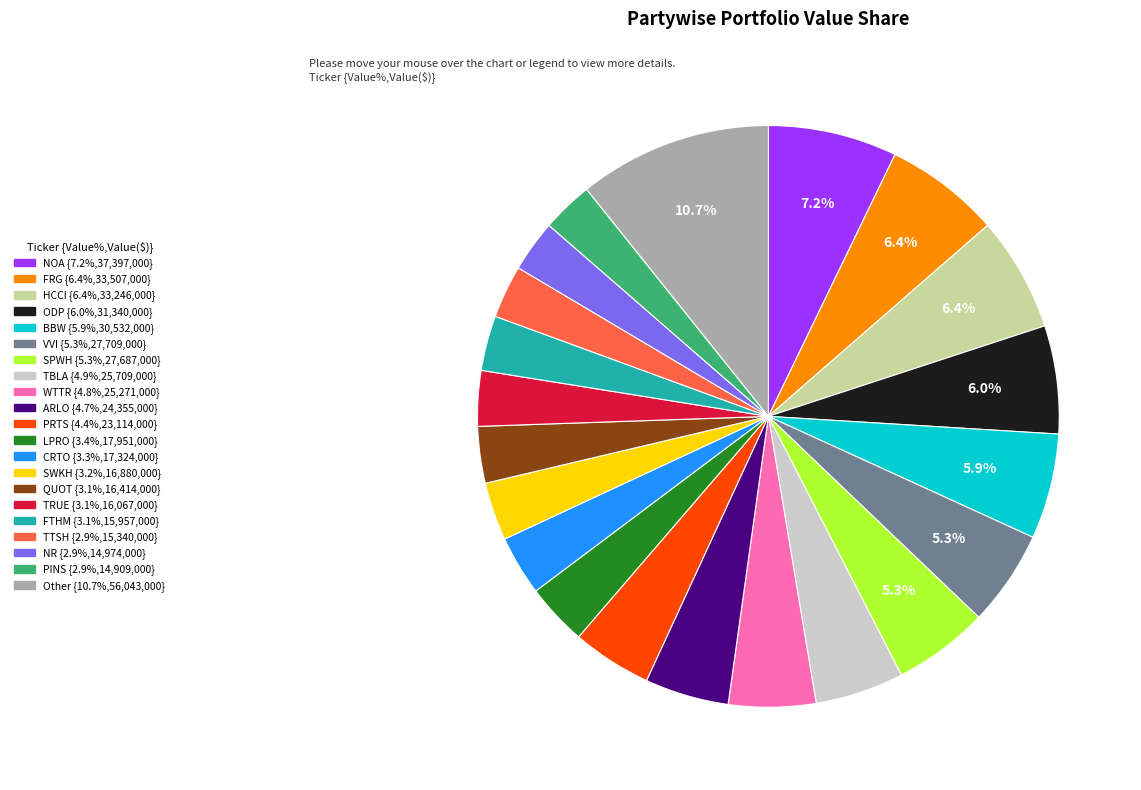

Is there any slice that represents more than half of the pie?

No